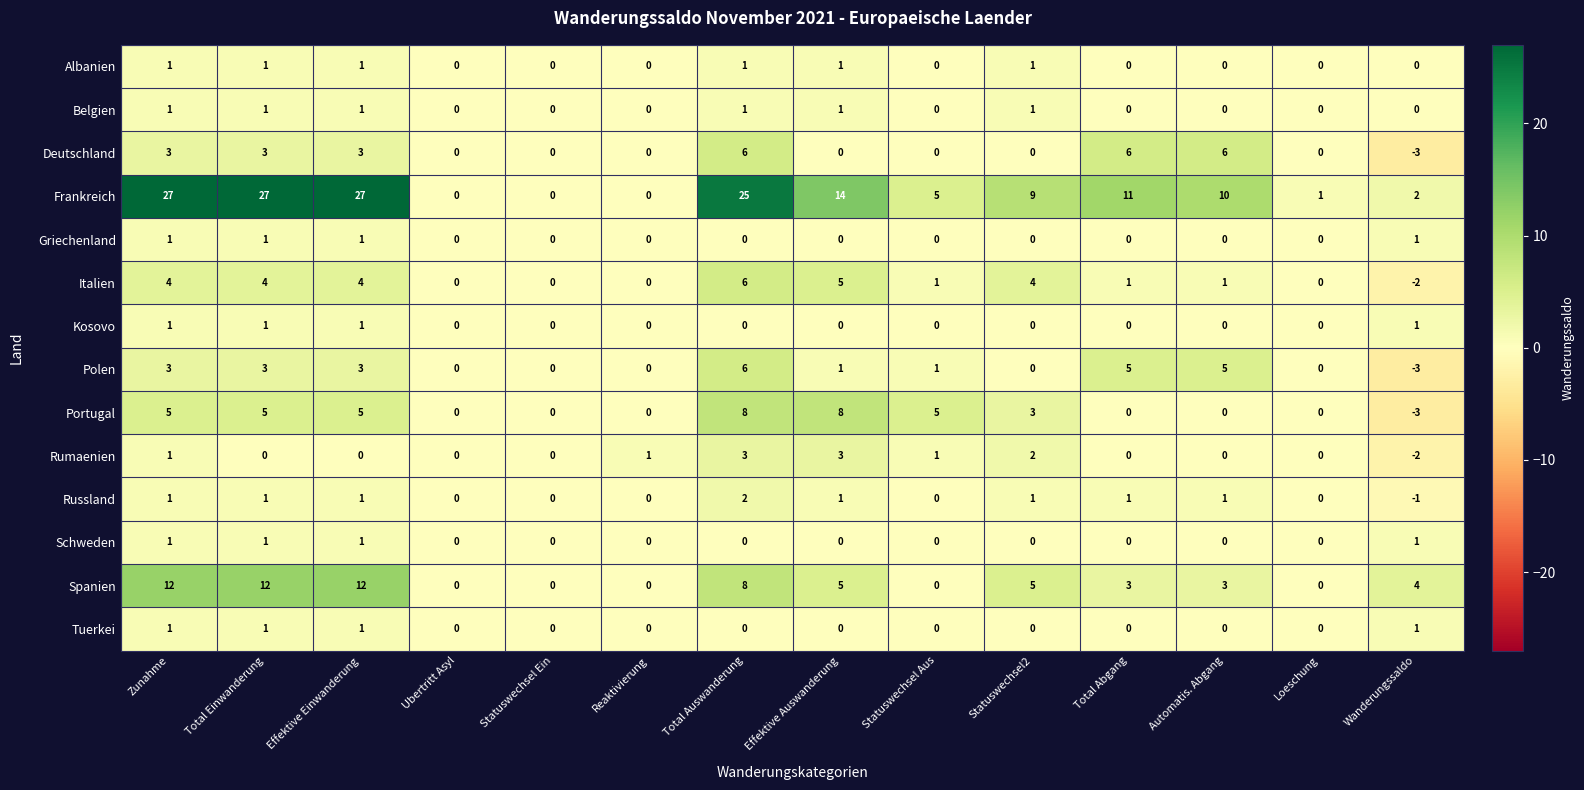

What is the total value across all series at Loeschung?

1